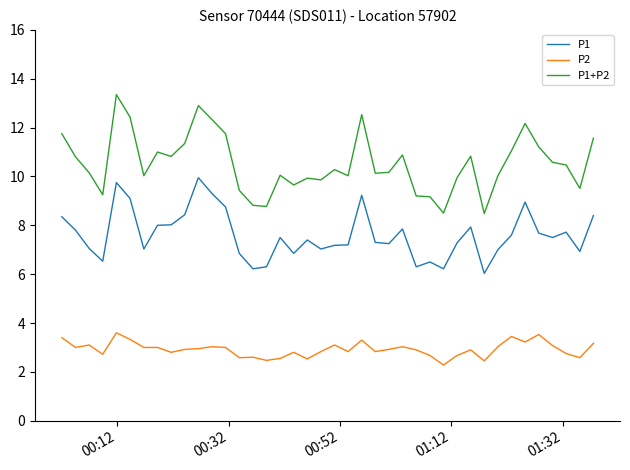

What is the difference between the second highest and second lowest values in the P1 series?

3.5